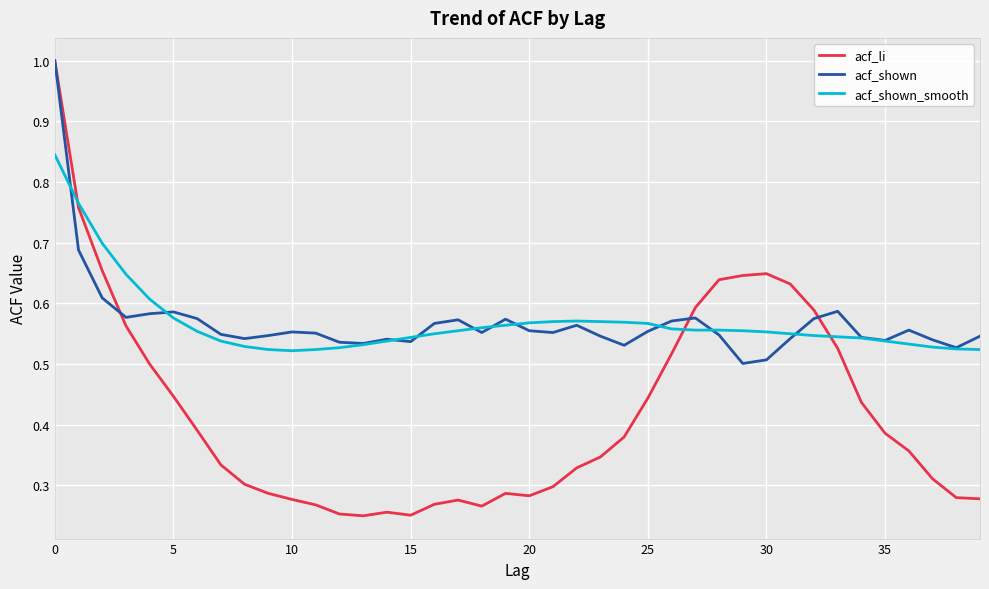

What is the maximum value shown in the chart?

1.0